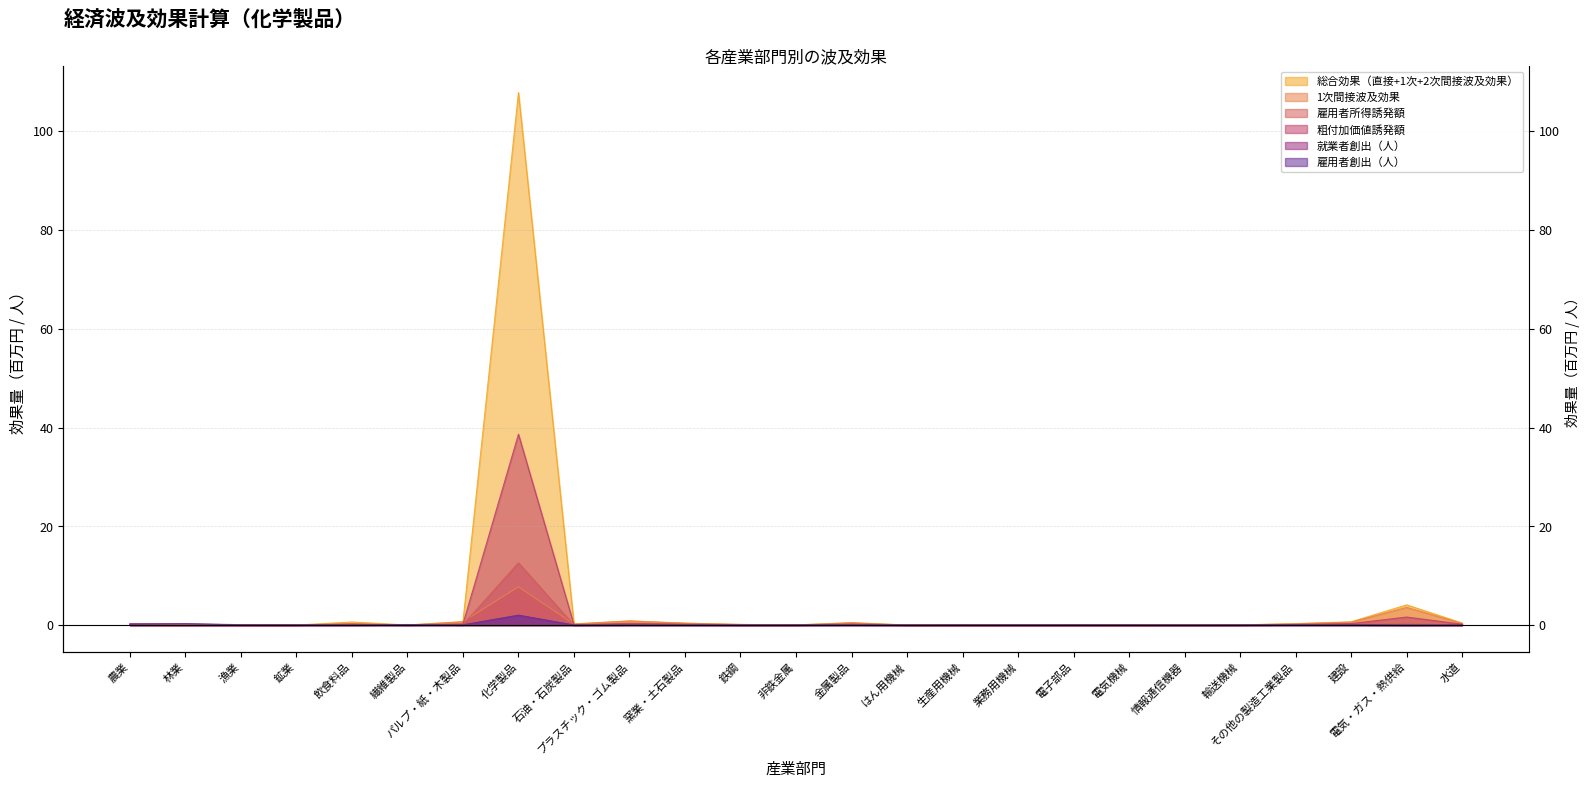

What is the total value across all series at 漁業?

0.1